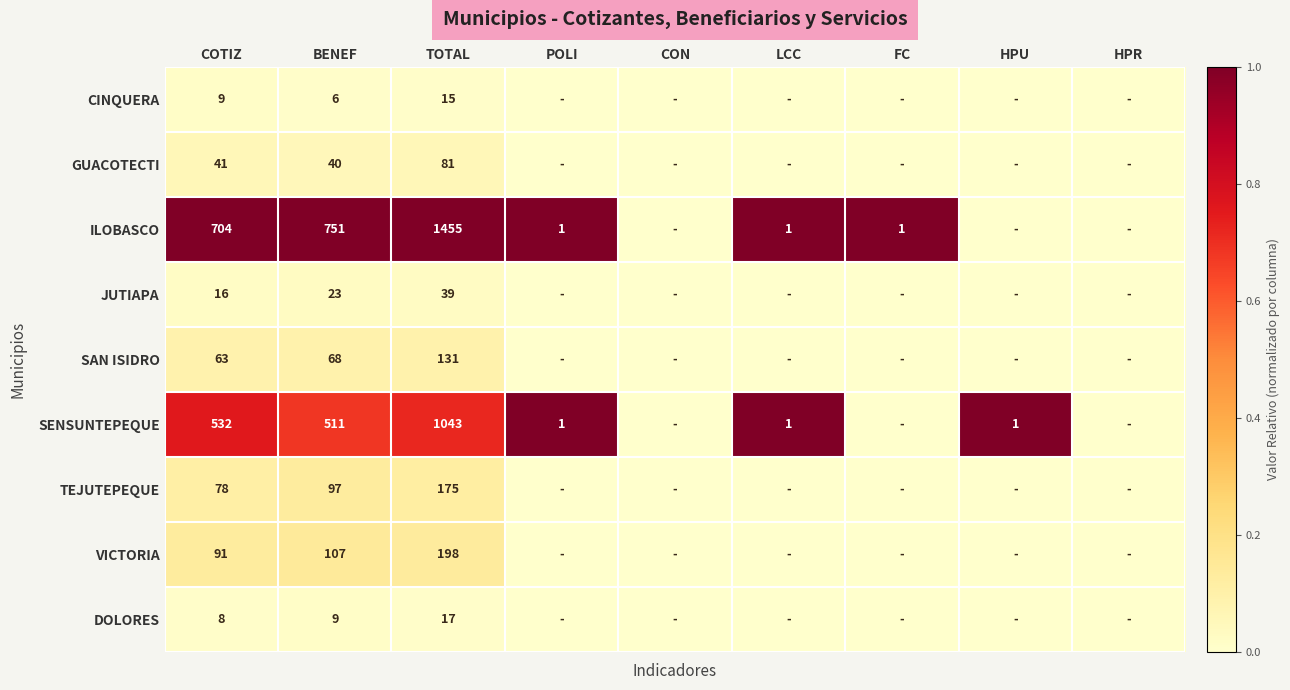

True or false: SENSUNTEPEQUE has a value of 852 at BENEF.

False